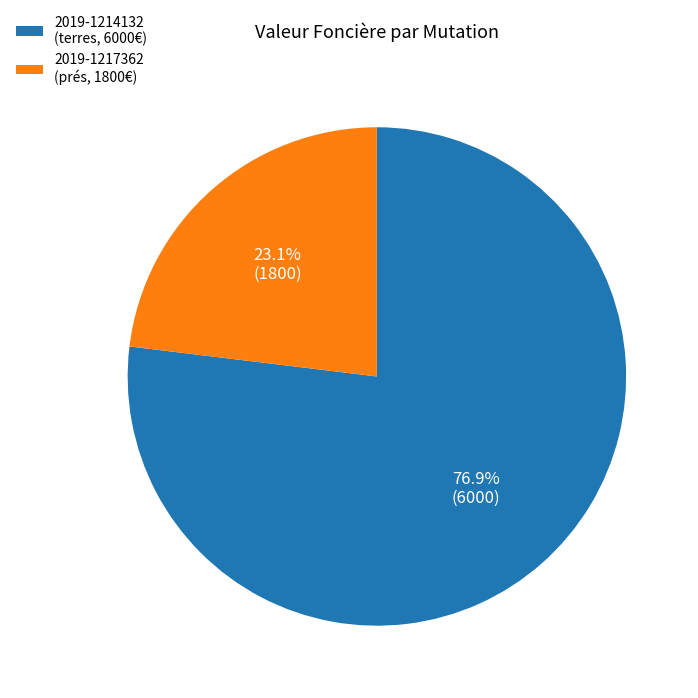

Does 2019-1214132 (terres, 6000€) account for over 50% of the chart?

Yes